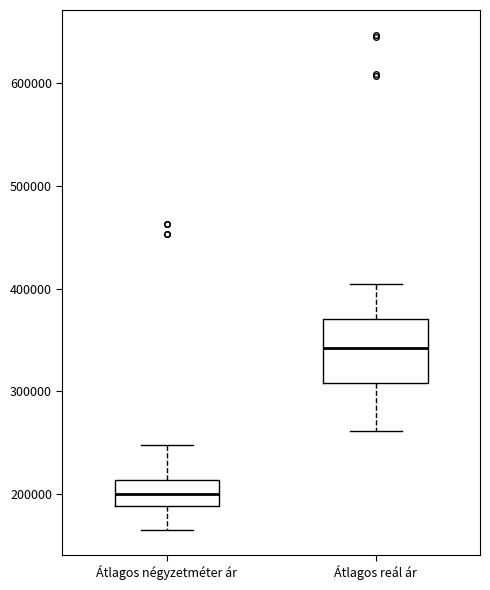

Which box's median line is the highest?

Átlagos reál ár